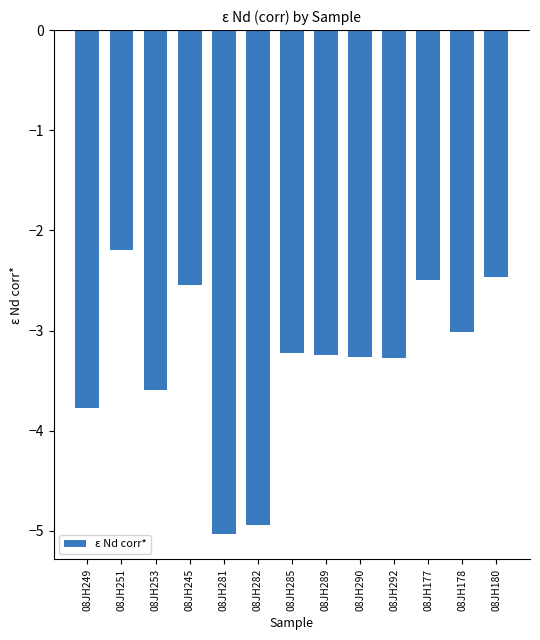

Which category has the highest value across all series?

08JH251